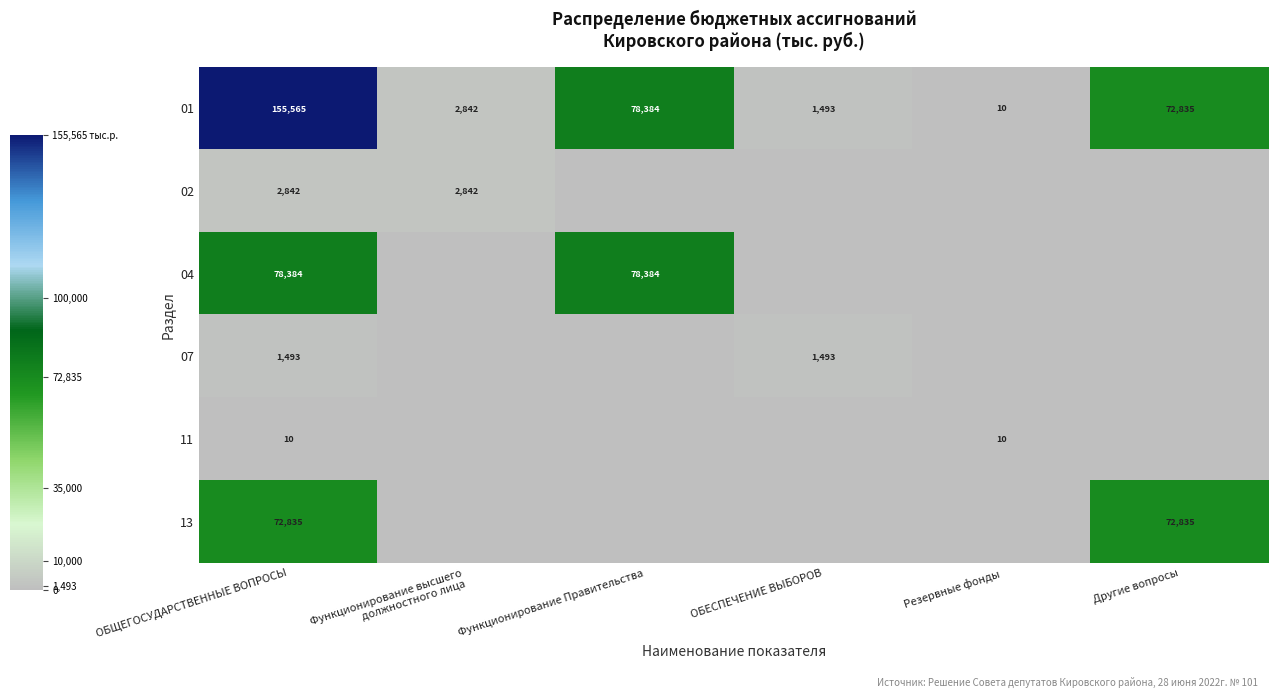

Is it true that 01 equals 72835 at Другие вопросы?

True